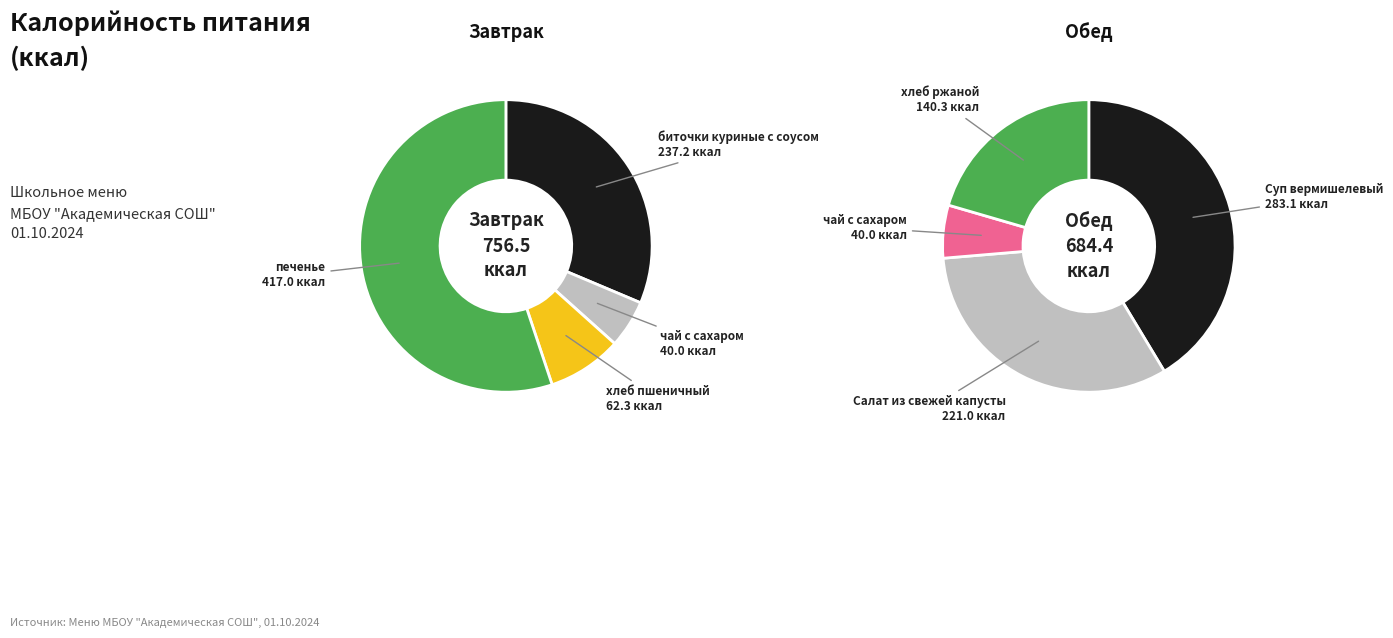

How much of the chart is everything except Обед?

52.5%